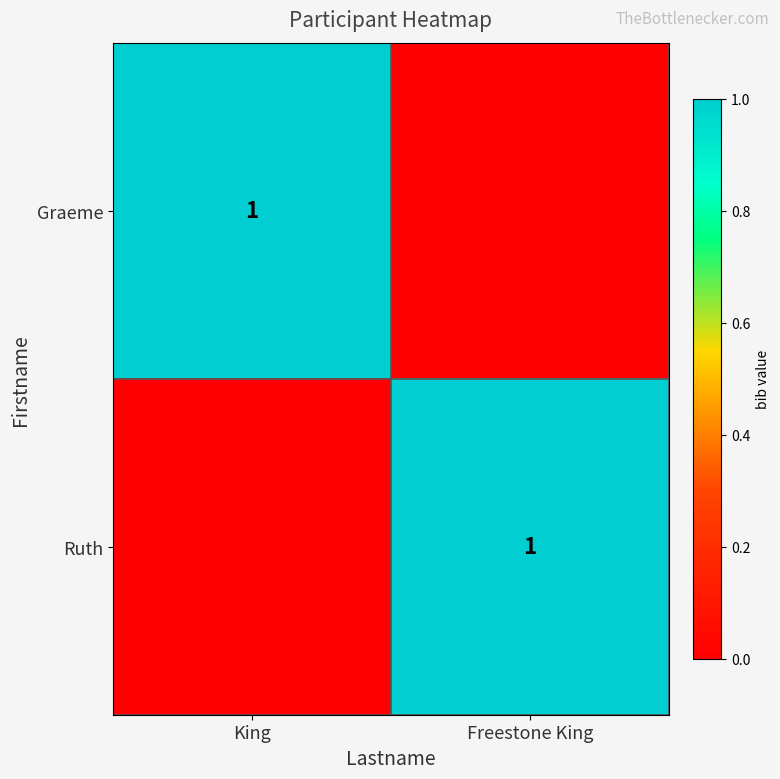

The value of Ruth at Freestone King is 1. True or false?

True